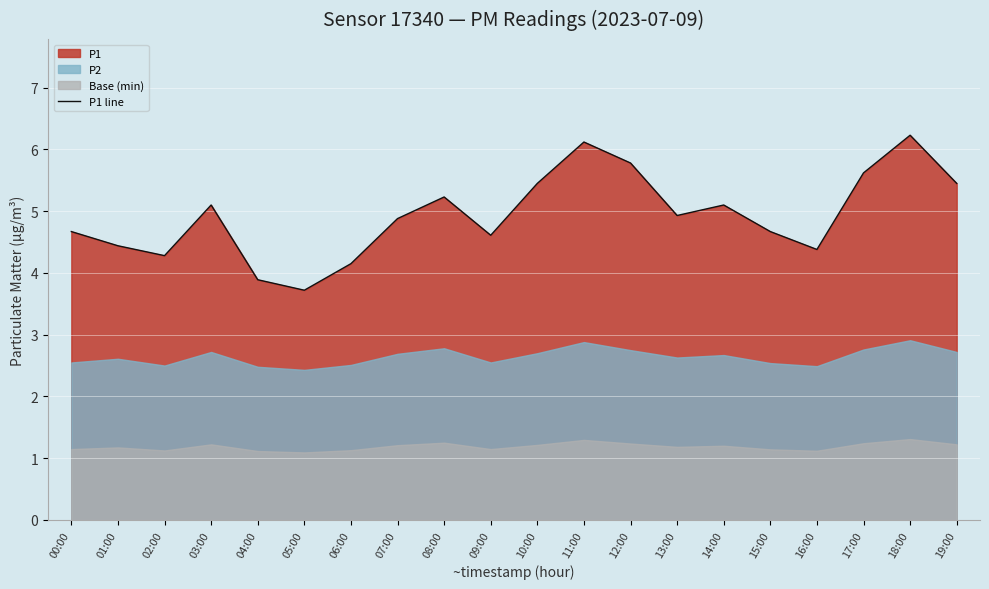

Which category has the highest value across all series?

18:00